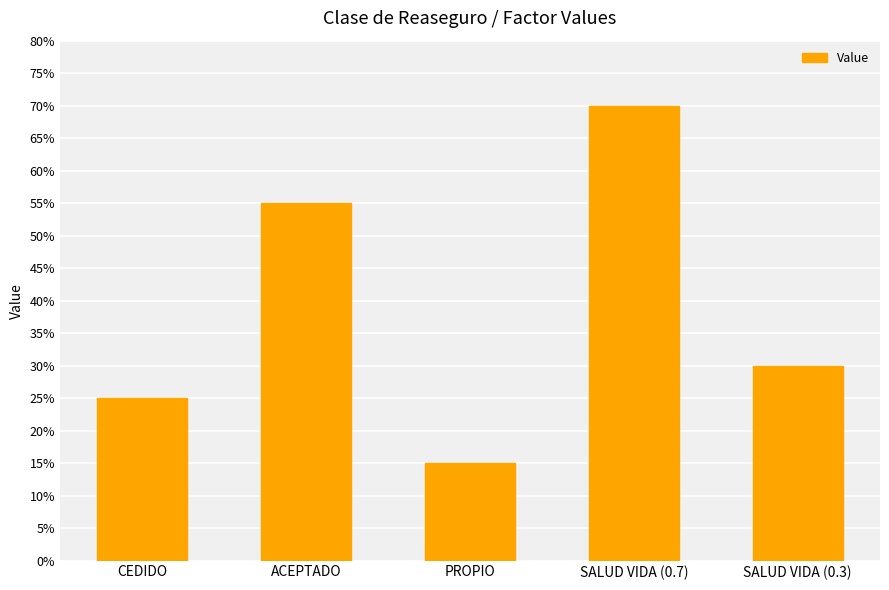

Does the chart contain any negative values?

No